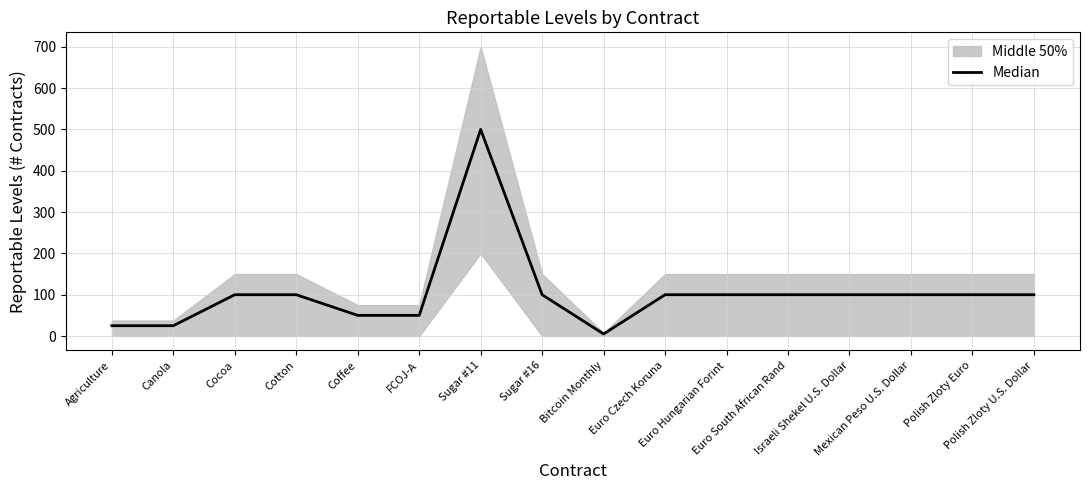

The chart shows a value of 5 at Bitcoin Monthly. True or false?

True